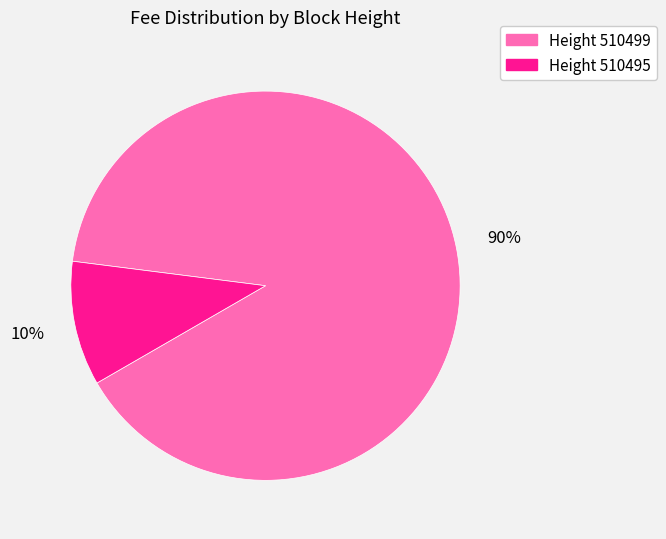

To the nearest percent, what is the average slice percentage?

50%